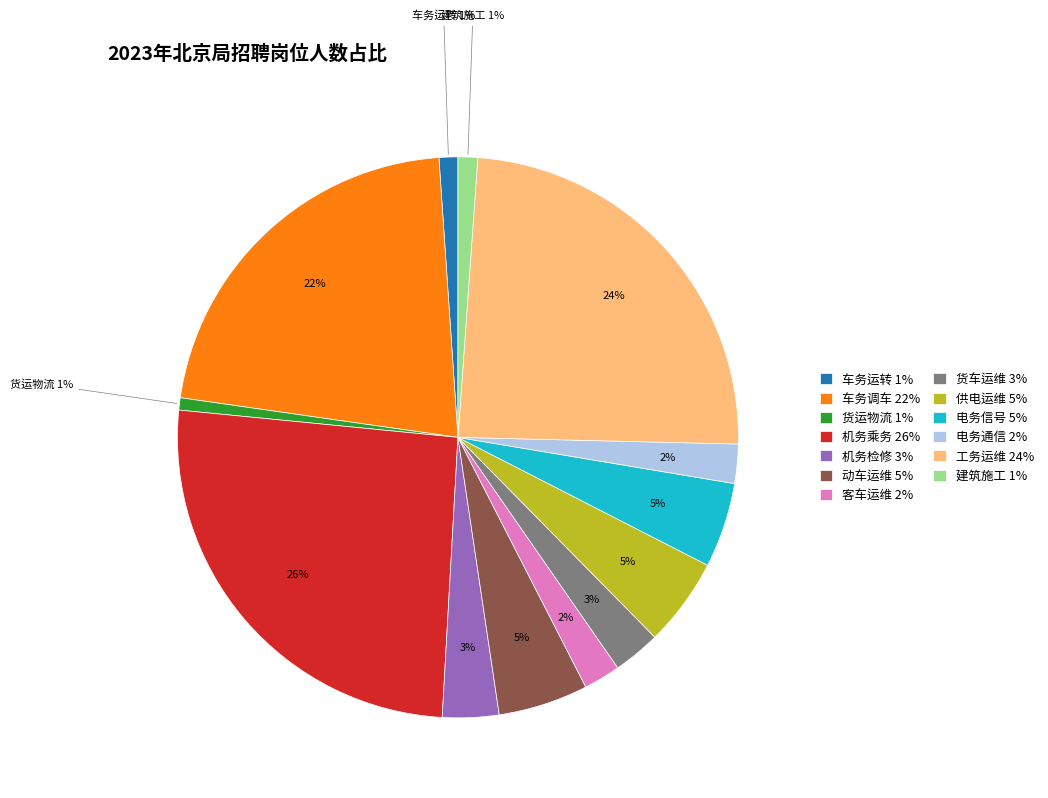

Is there any slice that represents more than half of the pie?

No